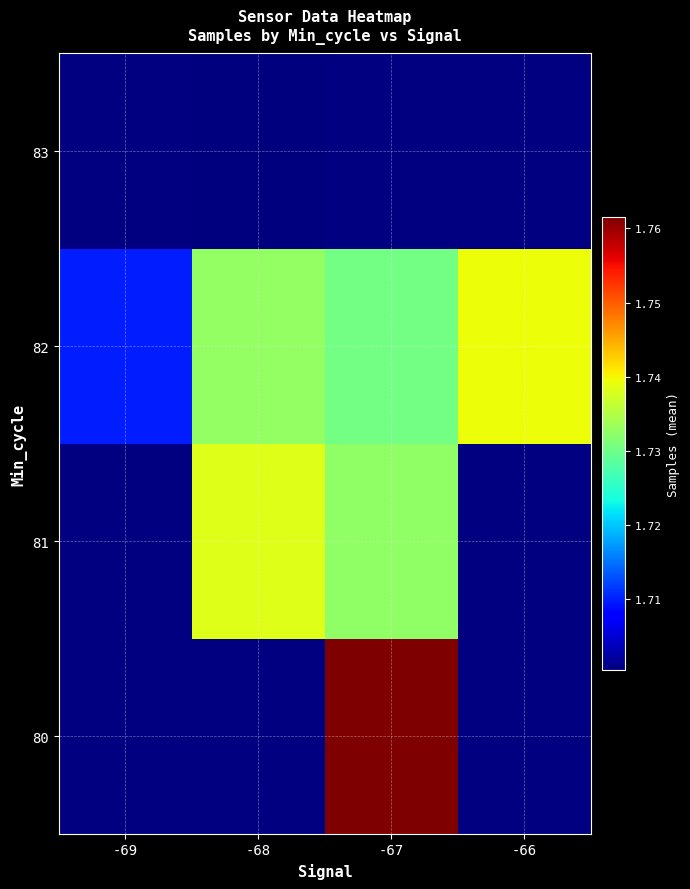

How many series are shown in this chart?

4